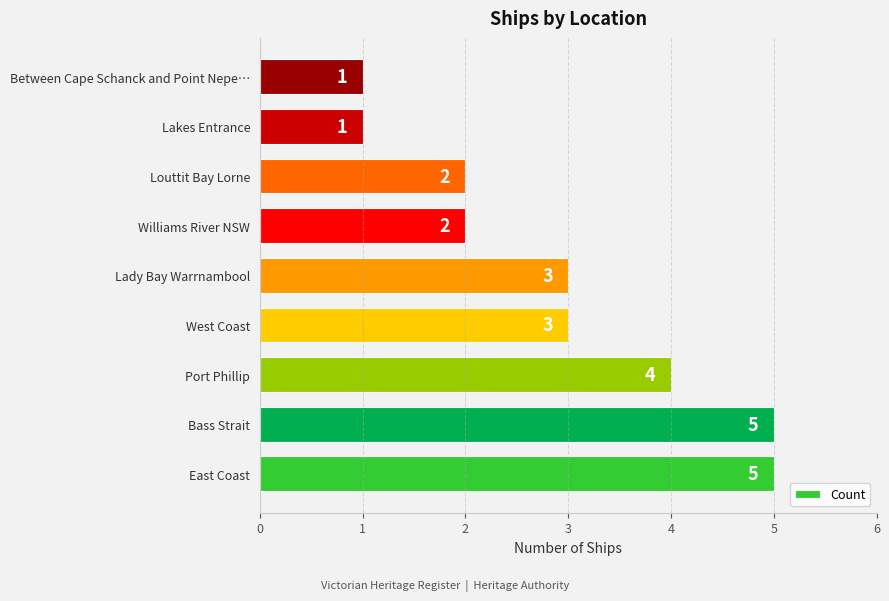

What is the difference between the maximum and second lowest values?

4